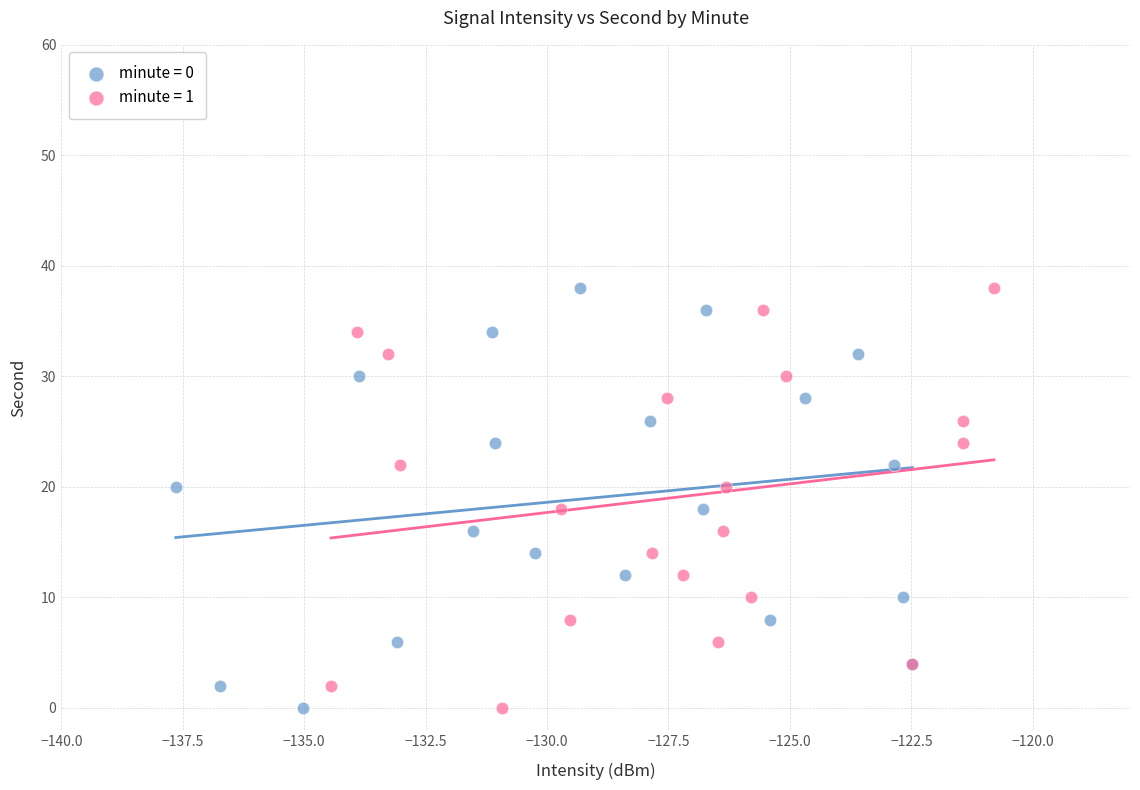

What are all the series names shown in the legend?

minute = 0, minute = 1